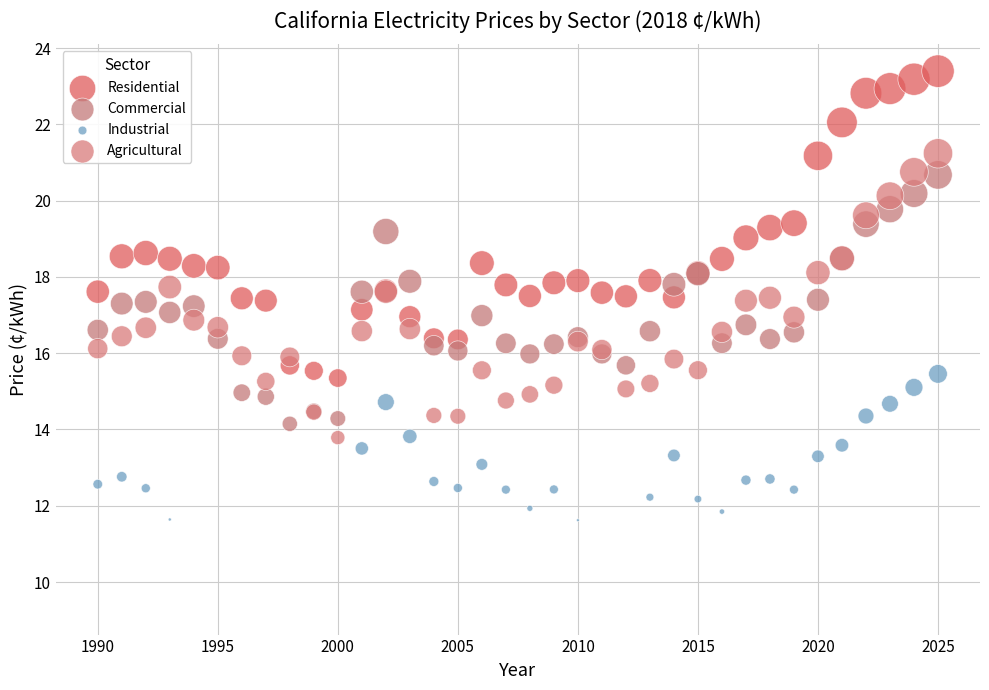

Which series has the largest Y range (max minus min)?

Residential